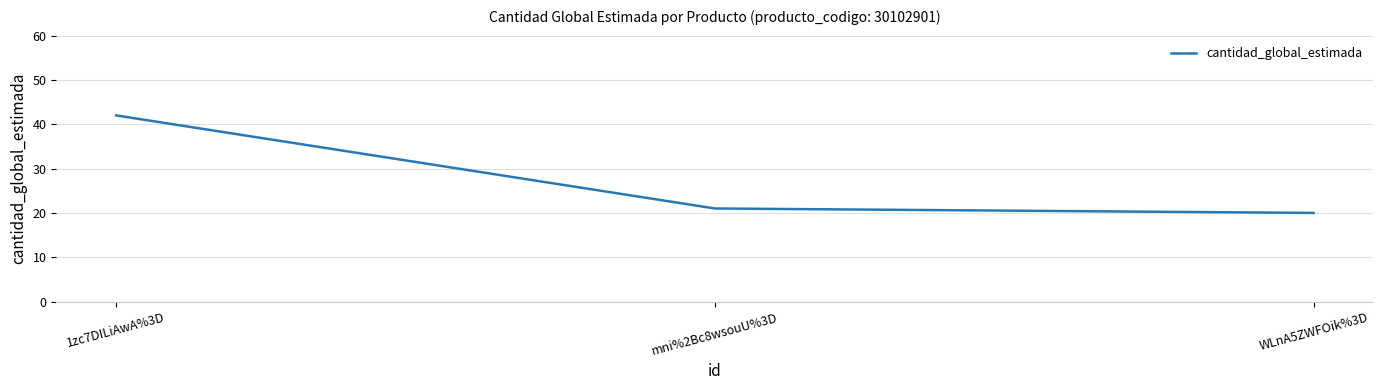

How many lines are shown in the chart?

1